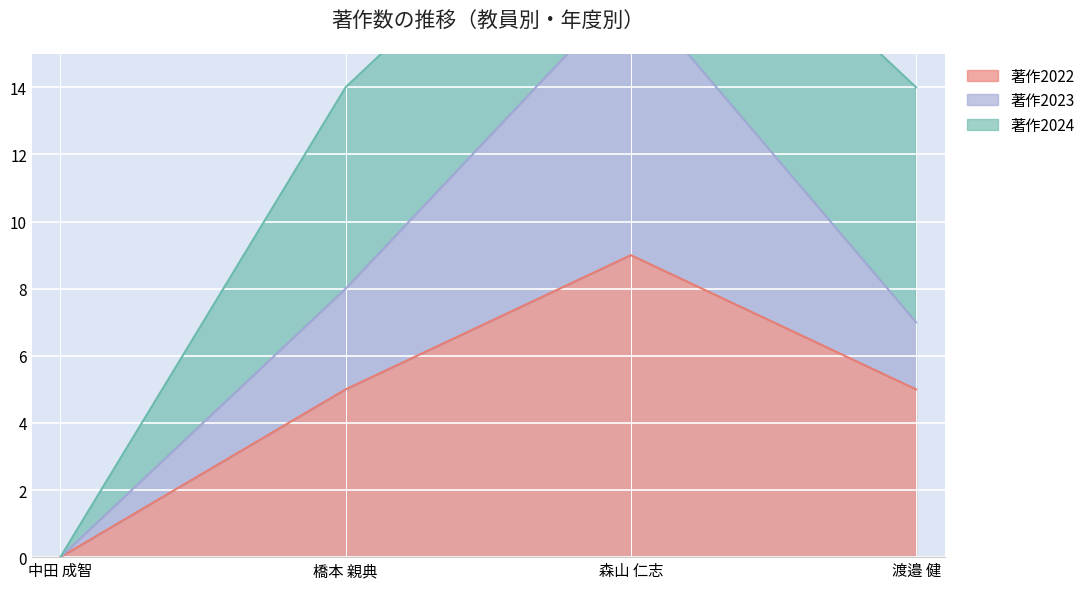

The value of 著作2022 at 橋本 親典 is 7. True or false?

False